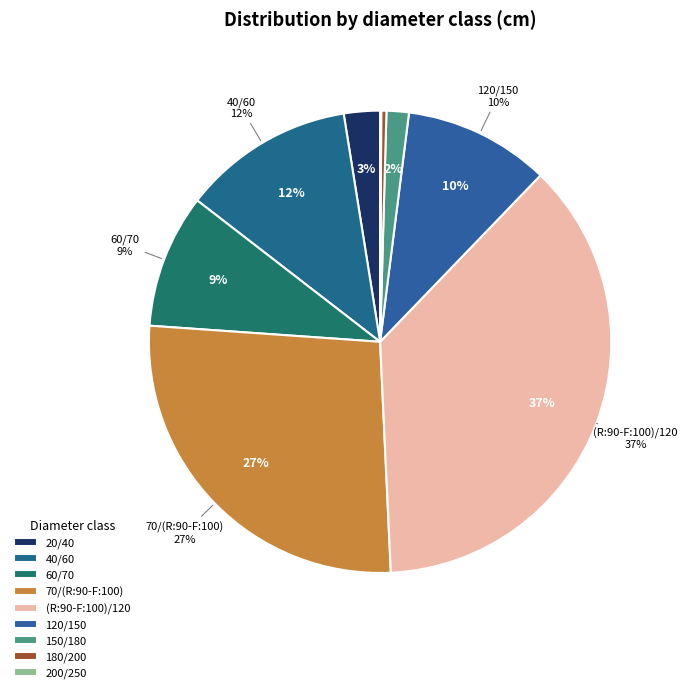

To the nearest percent, what is the difference between the largest and smallest slice percentages?

37%